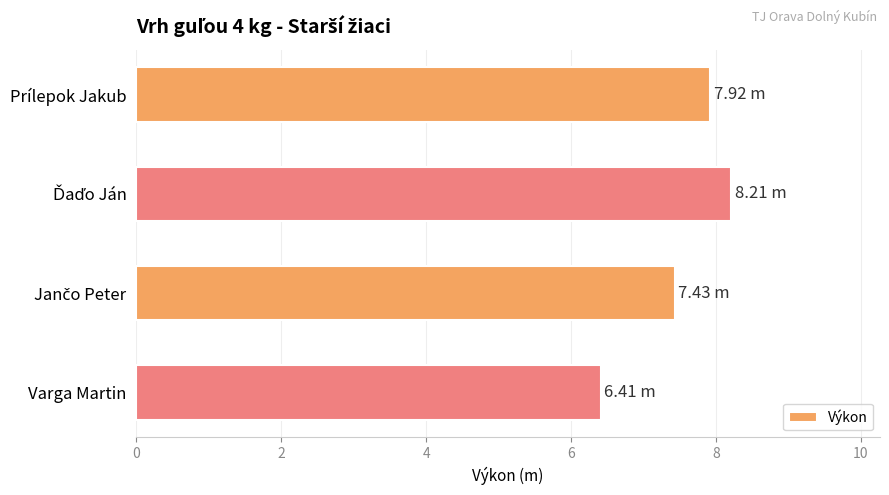

Which category has the lowest value across all series?

Varga Martin